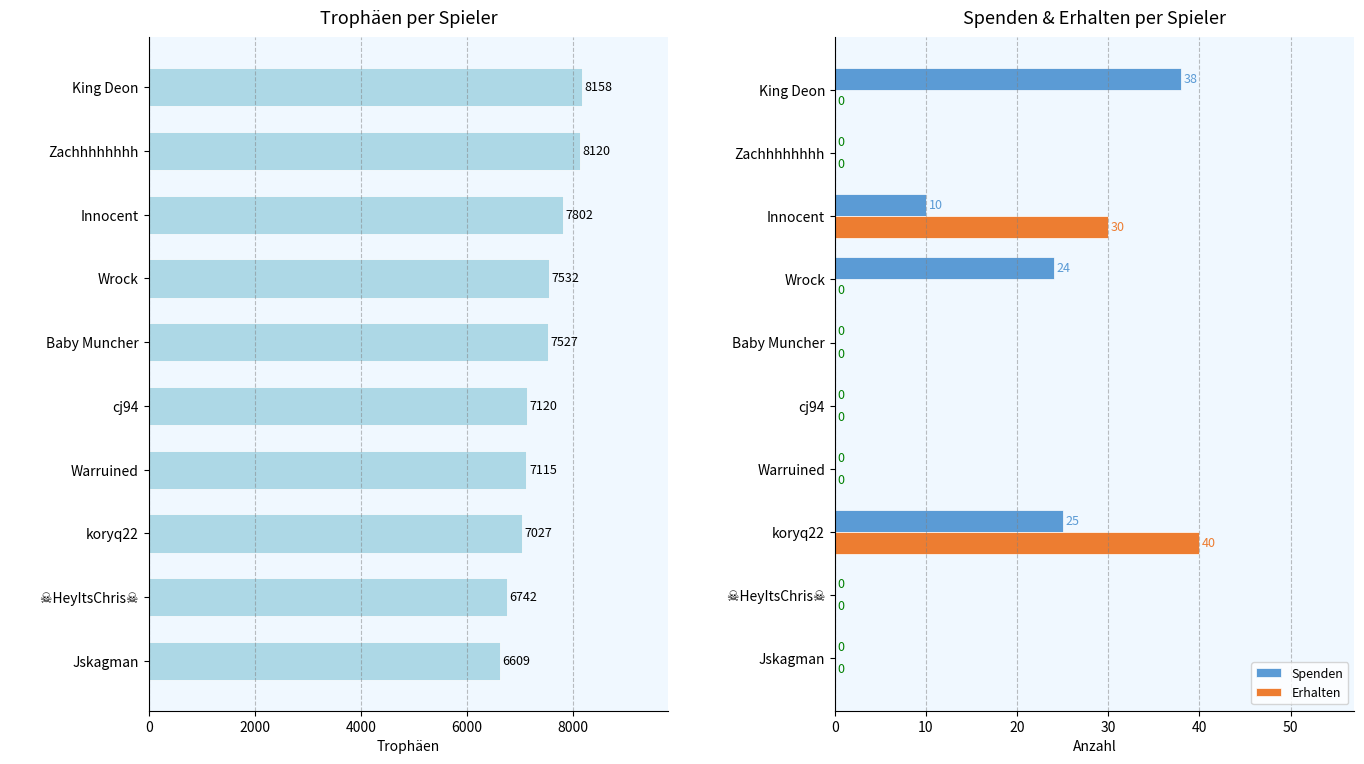

Is it true that Spenden equals 17 at cj94?

False